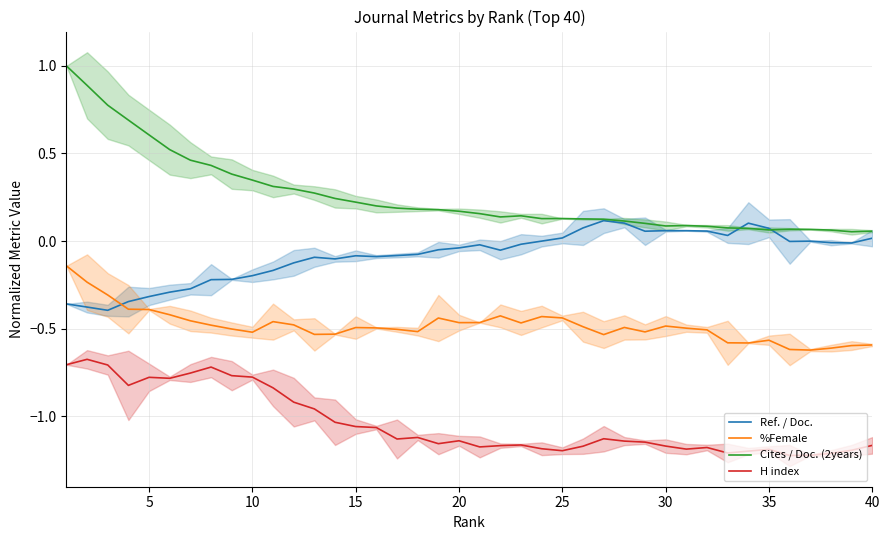

Count the number of data series in this chart.

4